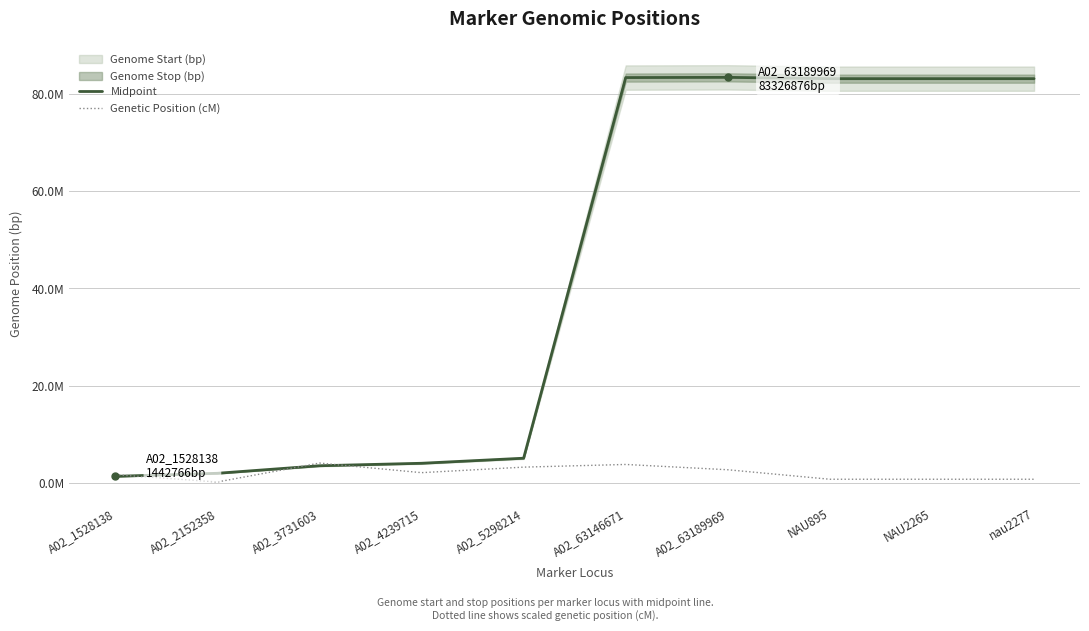

Reading right to left, list all the values displayed in this chart.

Midpoint: nau2277=83057850.0	NAU2265=83057822.0	NAU895=83057807.0	A02_63189969=83326875.5	A02_63146671=83283577.5	A02_5298214=5161627.5	A02_4239715=4123032.5	A02_3731603=3614920.5	A02_2152358=2066986.5	A02_1528138=1442766.5
Genetic Position (cM): nau2277=844379.6	NAU2265=844379.6	NAU895=844379.6	A02_63189969=2792112.4	A02_63146671=3880219.6	A02_5298214=3330318.2	A02_4239715=2196472.9	A02_3731603=4166343.8	A02_2152358=285079.9	A02_1528138=1782532.7